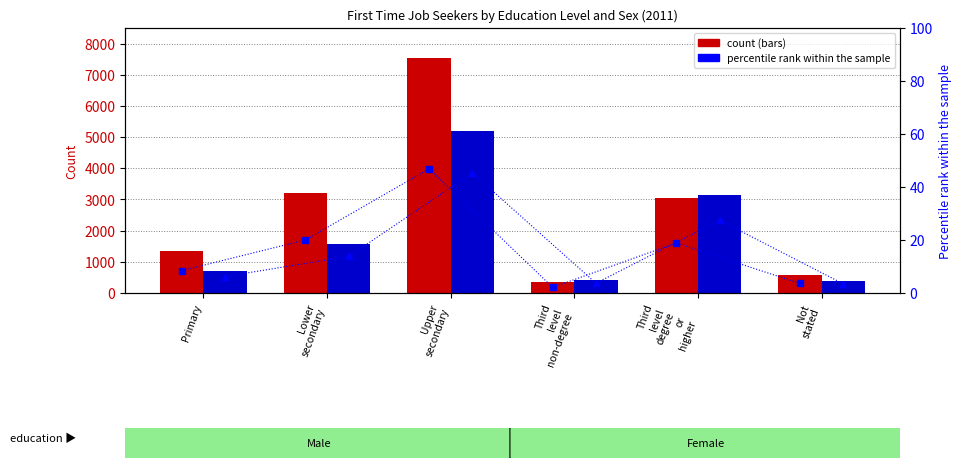

What is the greatest value displayed?

7528.0